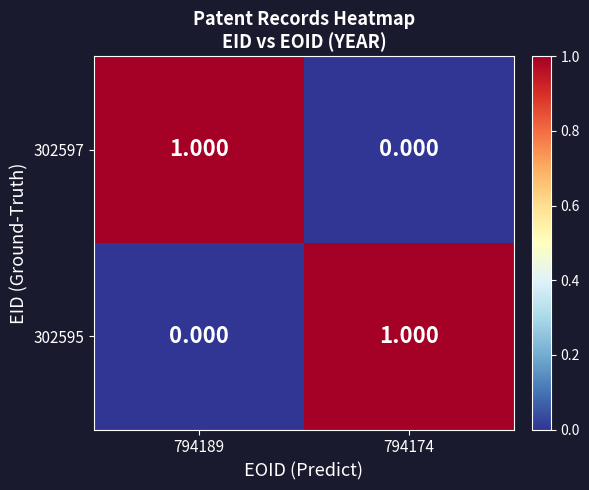

What is the difference between the highest and lowest values at 794189?

1